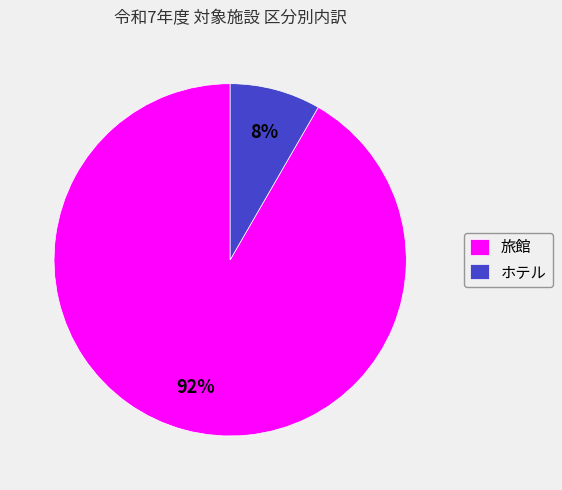

To the nearest percent, what is the combined percentage of ホテル and 旅館?

100%